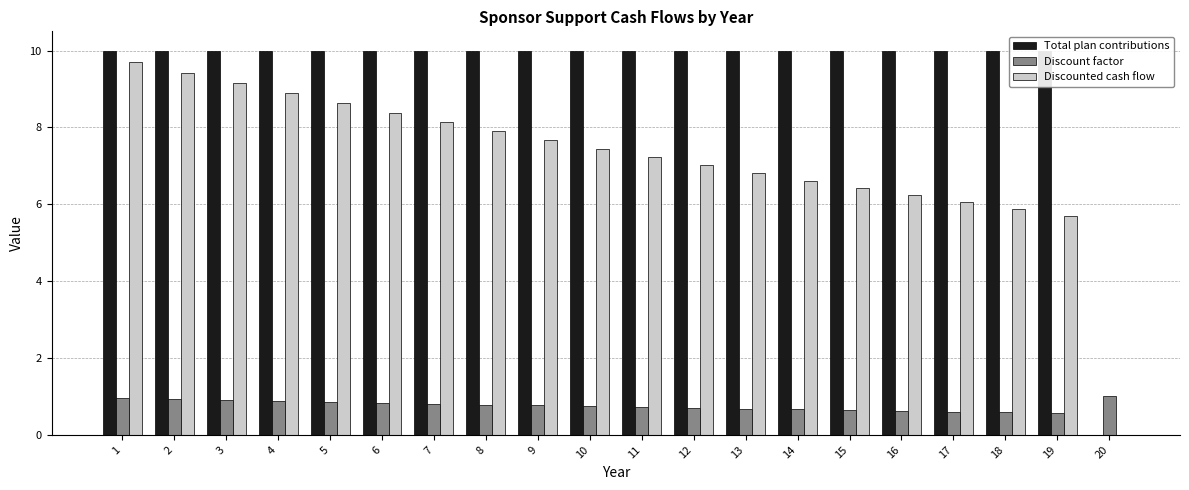

Does the chart contain stacked bars?

No